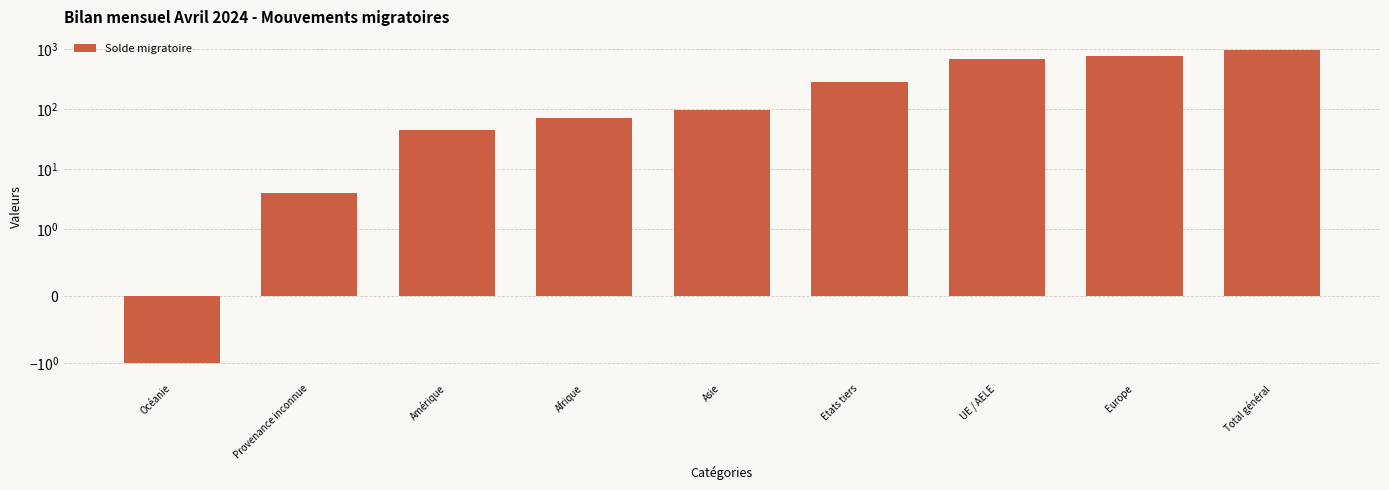

What is the label of the 9th bar from the right?

Océanie